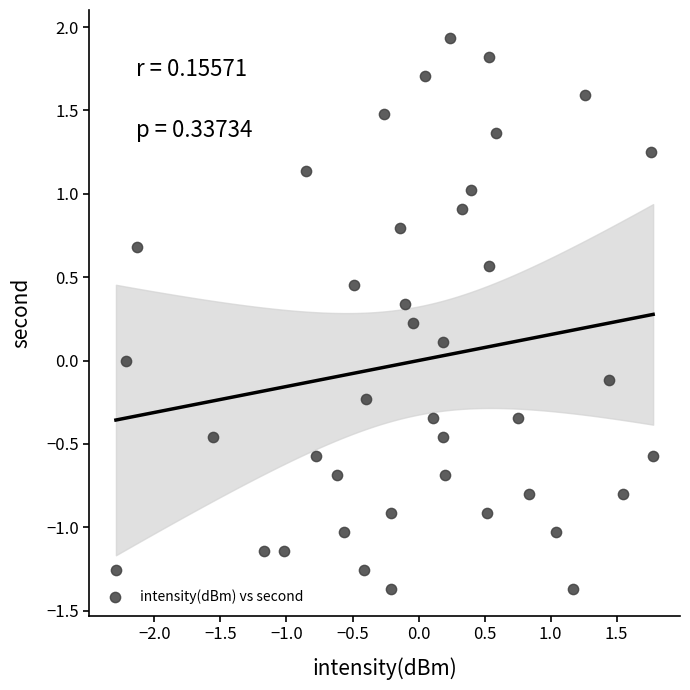

What is the range of Y values (max minus min)?

3.3